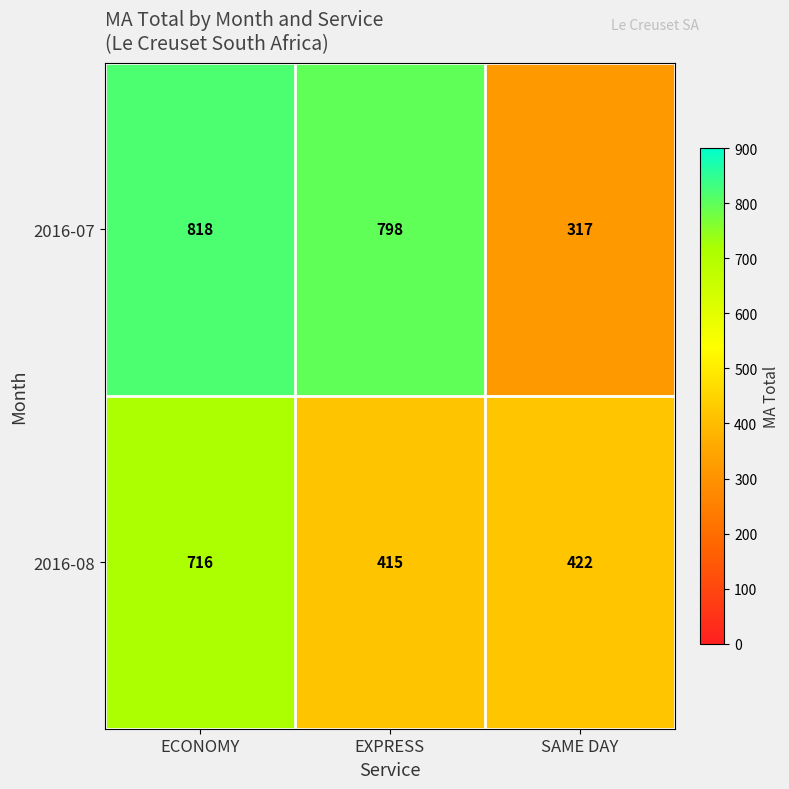

Is it true that 2016-08 equals 586 at SAME DAY?

False